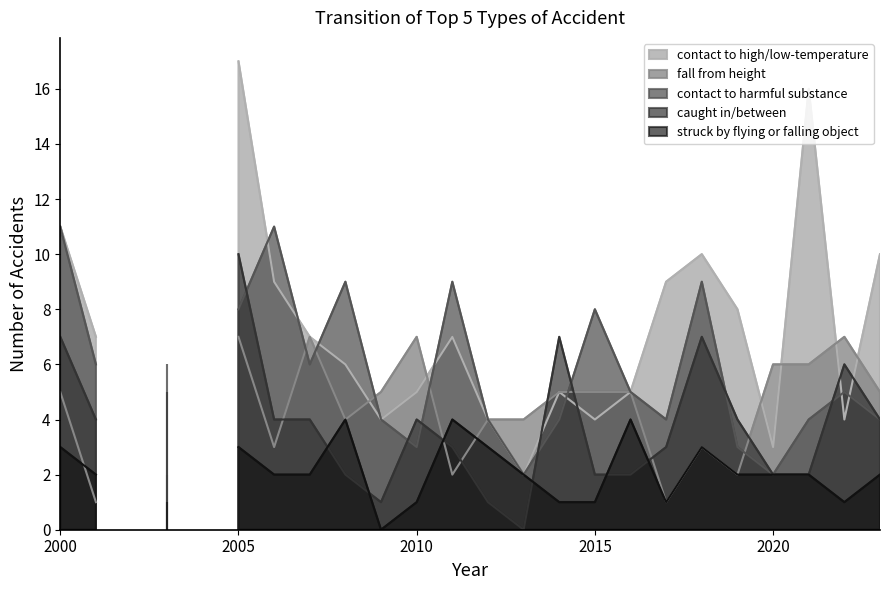

Count the number of data series in this chart.

5